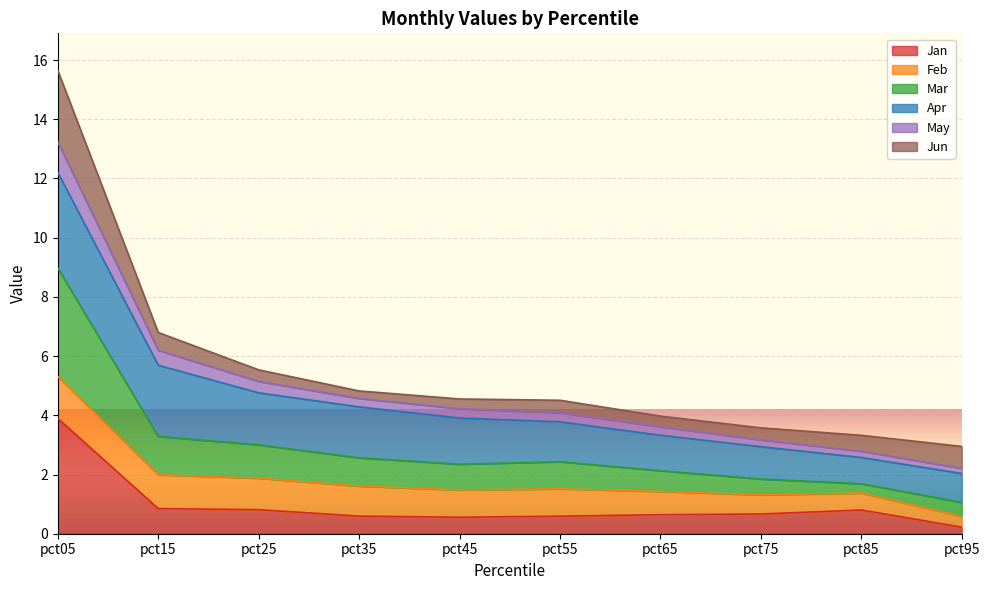

At which category is the sum across all series the highest?

pct05